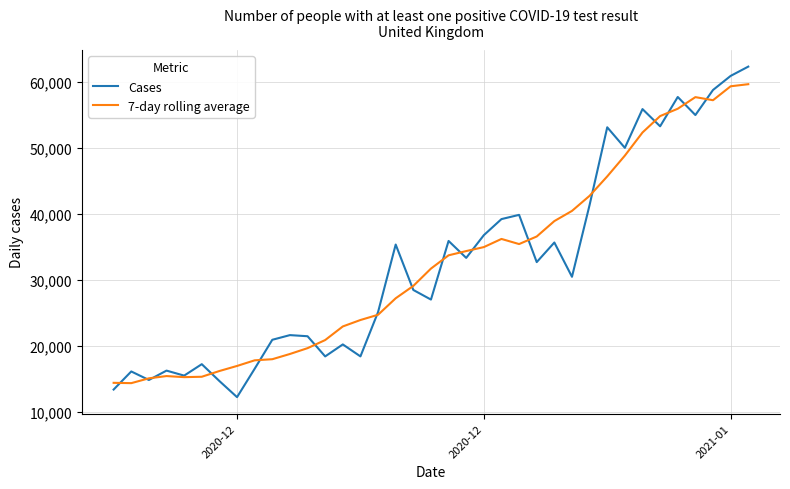

What is the greatest value displayed?

62322